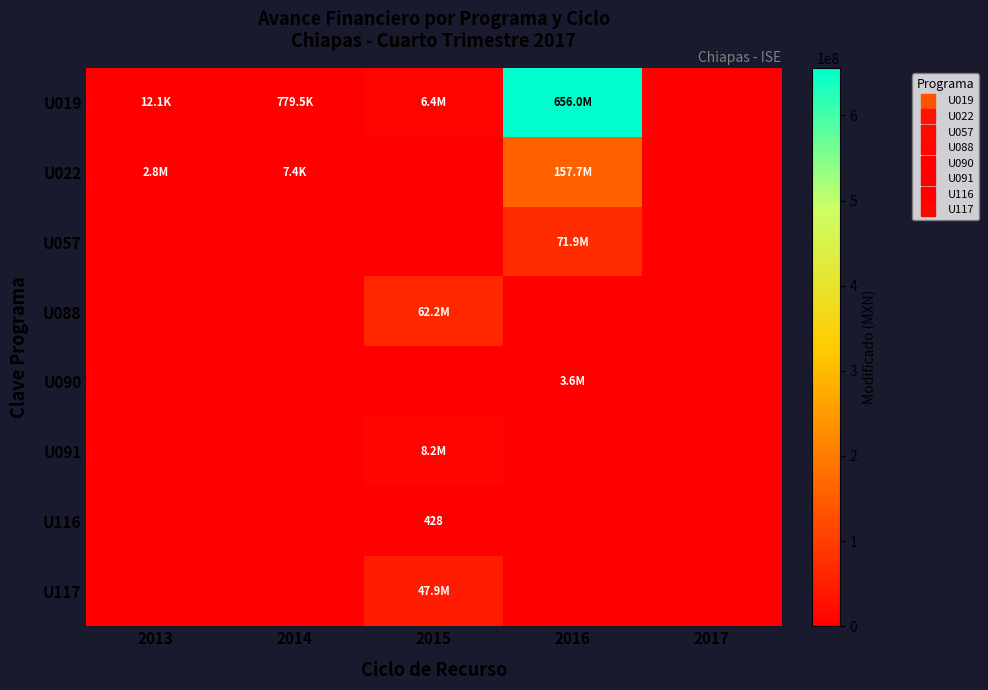

At which category does the chart reach its peak across all series?

2016